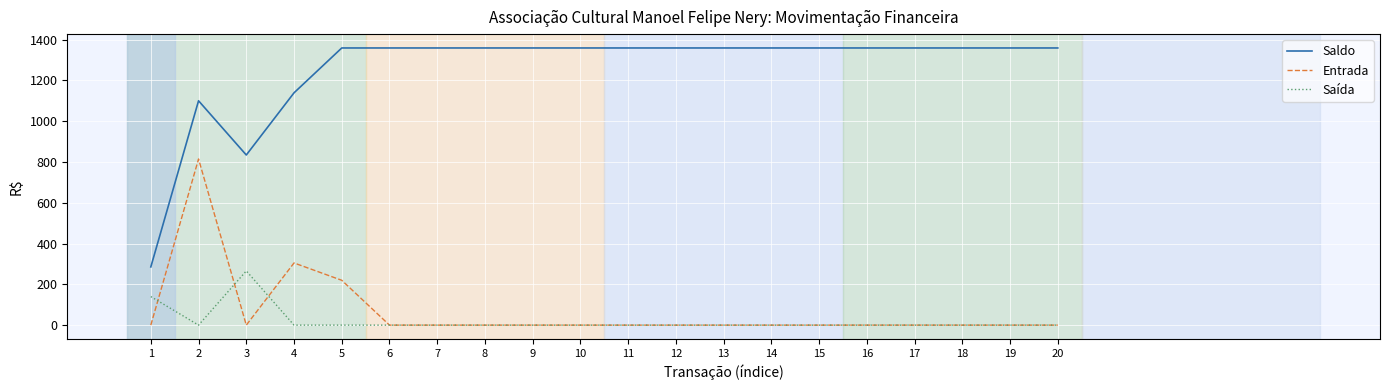

Which series has the largest total across all categories?

Saldo